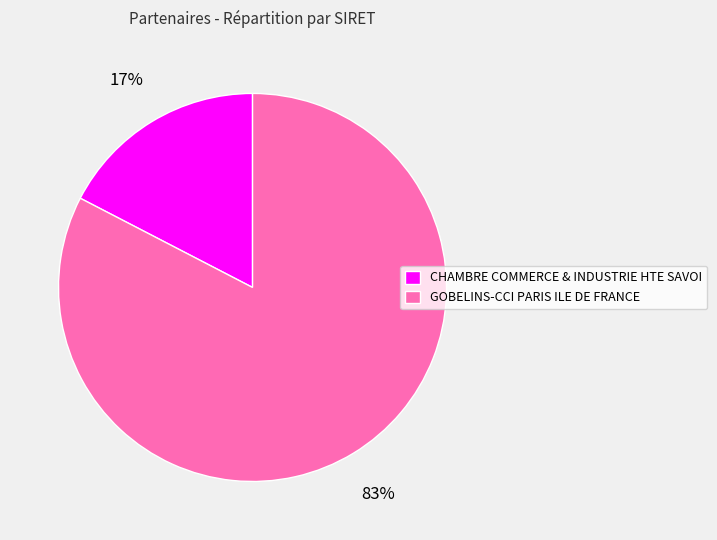

How many slices are in this pie chart?

2